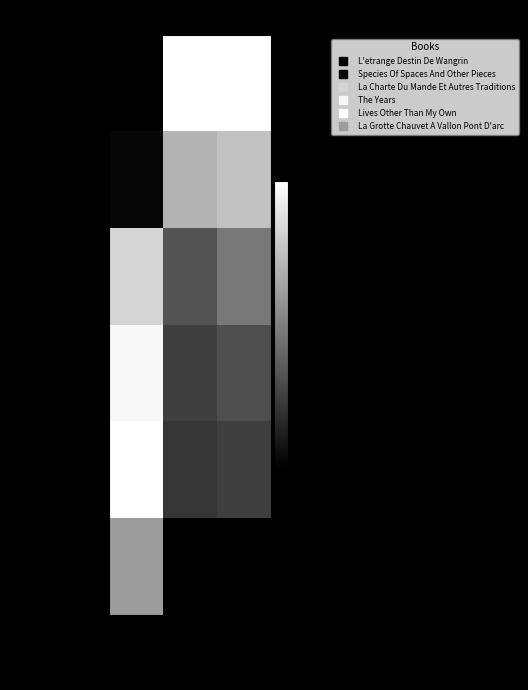

Reading left to right, extract all data points from this chart.

Pos1:Id6047: Published Date
(norm)=0.0	Global Score
(norm)=1.0	Global Rank
(inv norm)=1.0
Pos2:Id11311: Published Date
(norm)=0.0	Global Score
(norm)=0.7	Global Rank
(inv norm)=0.8
Pos3:Id14217: Published Date
(norm)=0.8	Global Score
(norm)=0.3	Global Rank
(inv norm)=0.5
Pos4:Id15088: Published Date
(norm)=1.0	Global Score
(norm)=0.2	Global Rank
(inv norm)=0.3
Pos5:Id3553: Published Date
(norm)=1.0	Global Score
(norm)=0.2	Global Rank
(inv norm)=0.2
Pos6:Id14434: Published Date
(norm)=0.6	Global Score
(norm)=0.0	Global Rank
(inv norm)=0.0